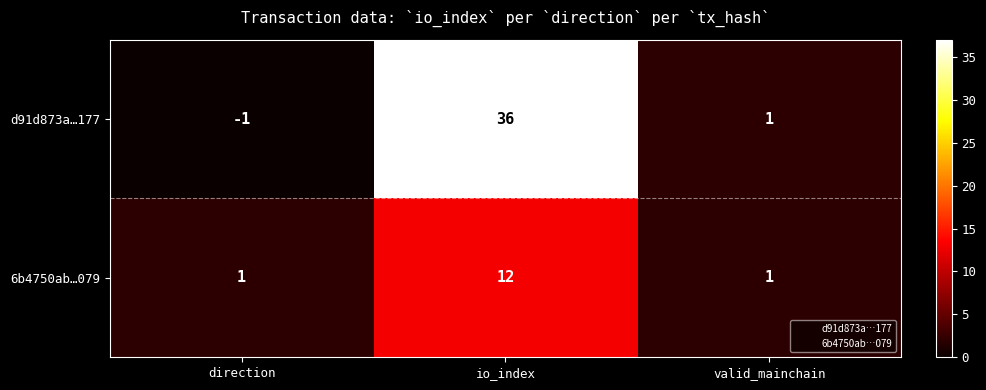

Rank the series at direction from highest to lowest value.

6b4750ab…079, d91d873a…177